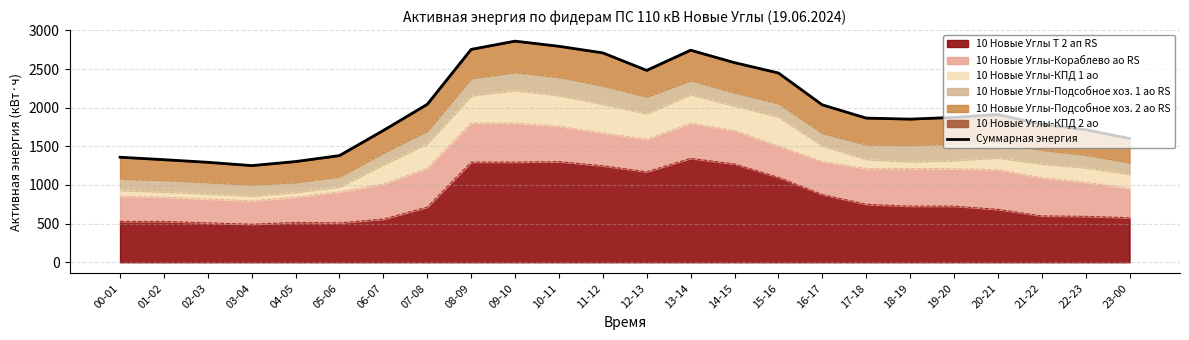

How many points are lower than both their immediate neighbors (excluding endpoints)?

3